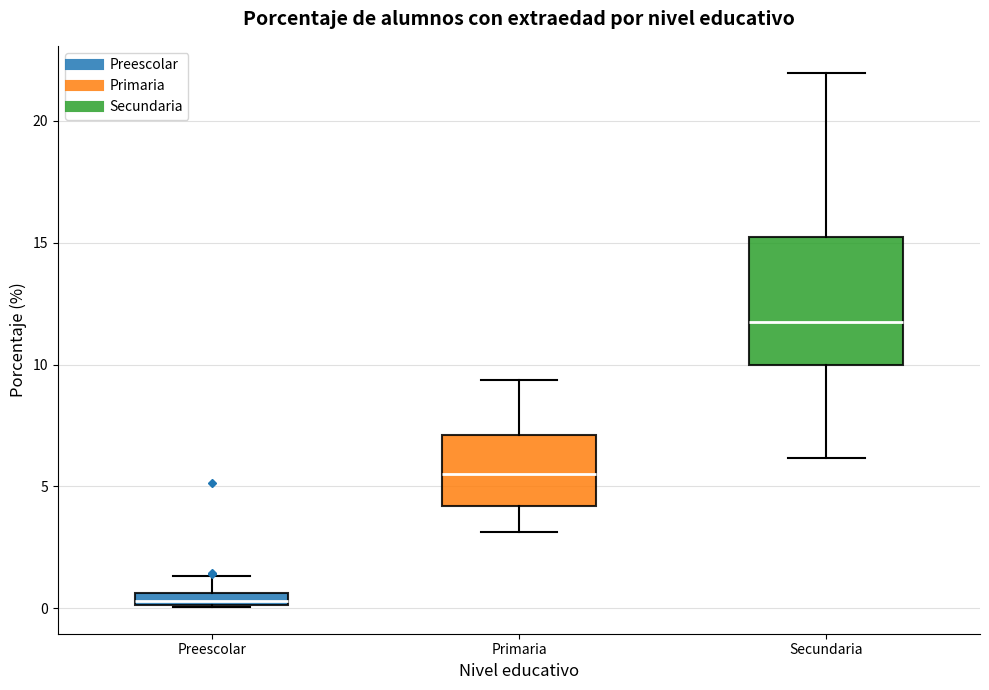

Where does the median line of the box for Secundaria sit on the y-axis? The values are not printed on the chart, so give them approximately, as read against the axis.

12.0